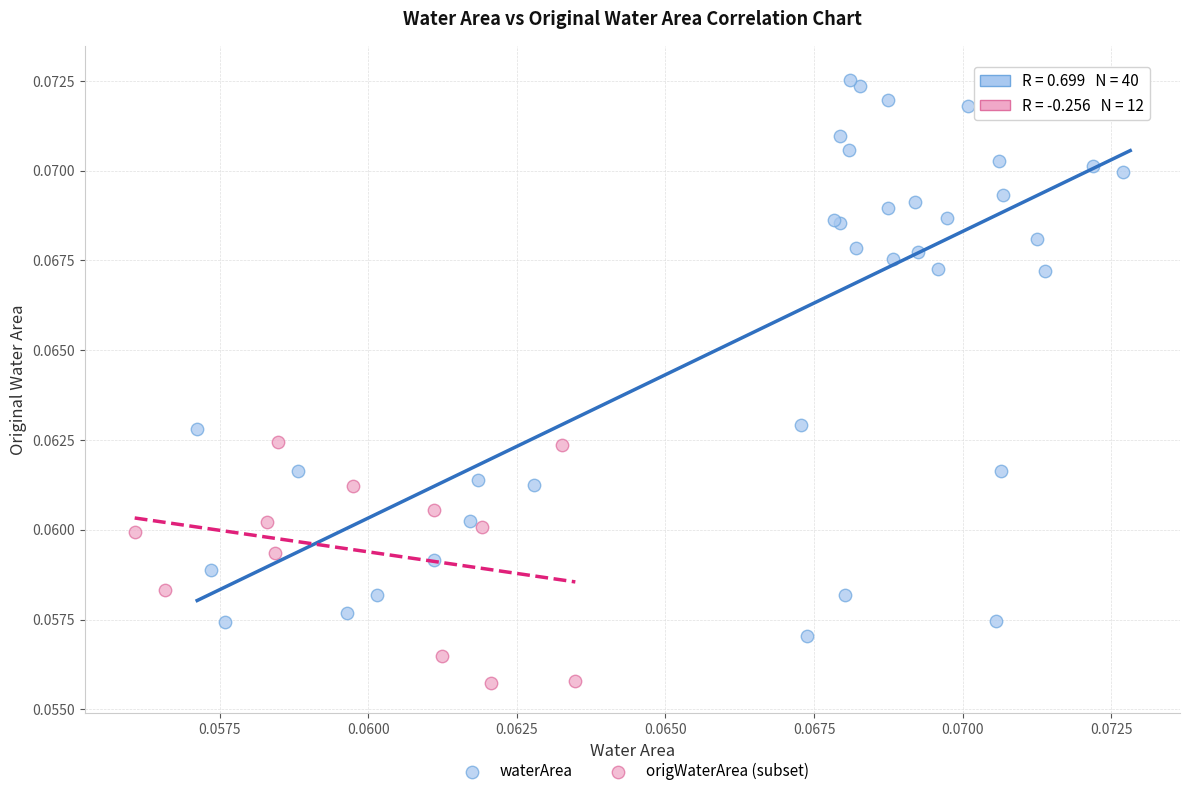

What are all the series names shown in the legend?

waterArea, origWaterArea (subset)